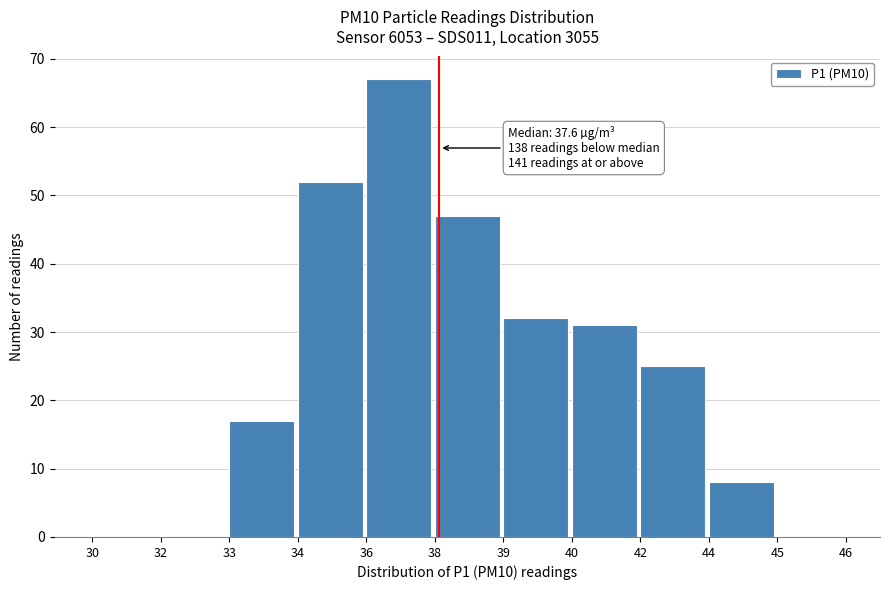

Reading left to right, extract all data points from this chart.

30=0	32=0	33=17	34=52	36=67	38=47	39=32	40=31	42=25	44=8	45=0